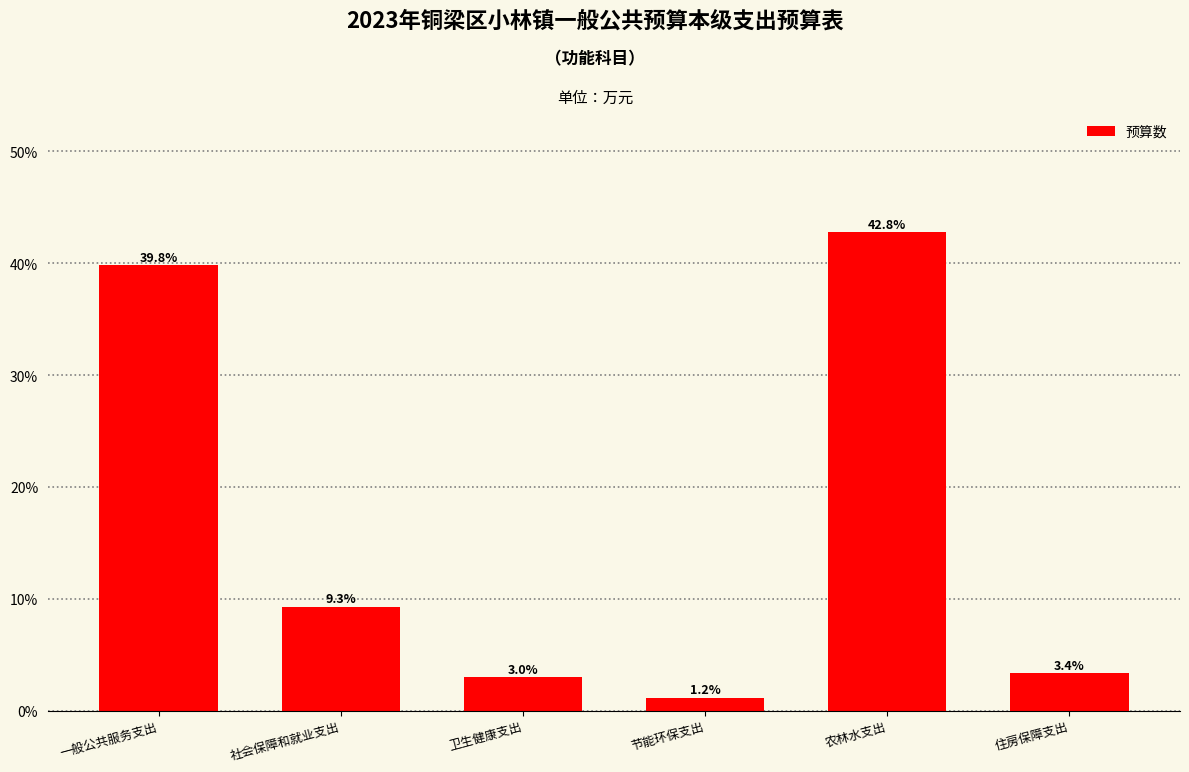

Reading left to right, list all the values displayed in this chart.

39.8	9.3	3.0	1.2	42.8	3.4